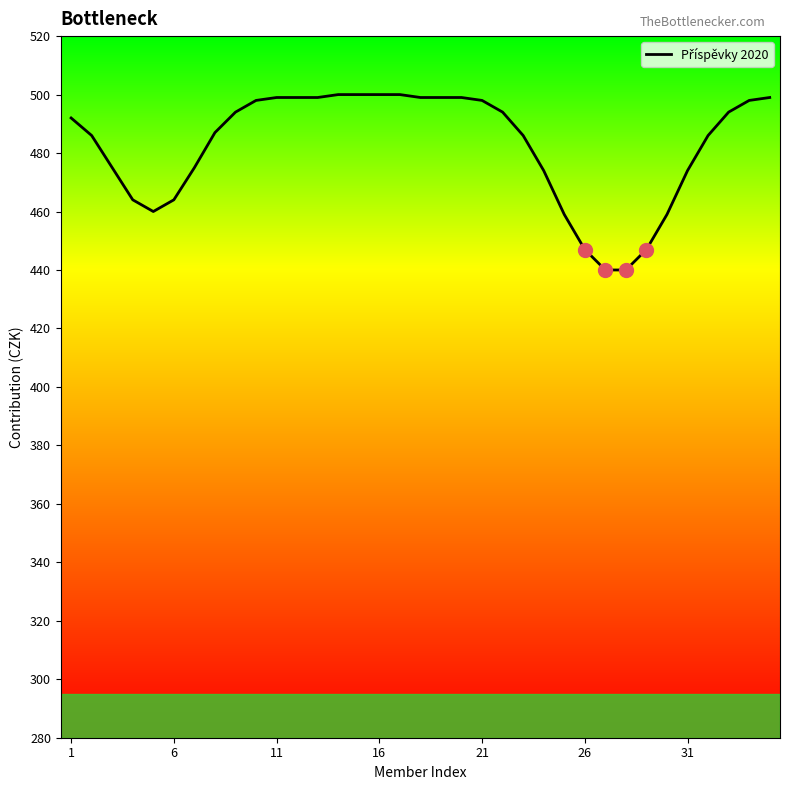

What is the smallest value displayed?

440